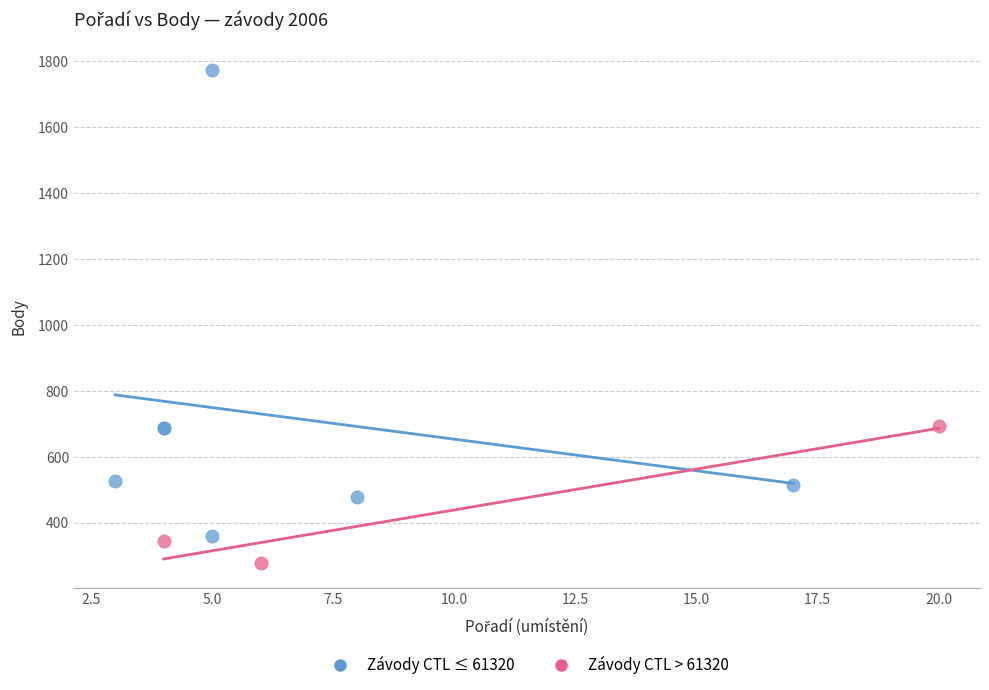

Which series contains the highest Y value?

Závody CTL ≤ 61320